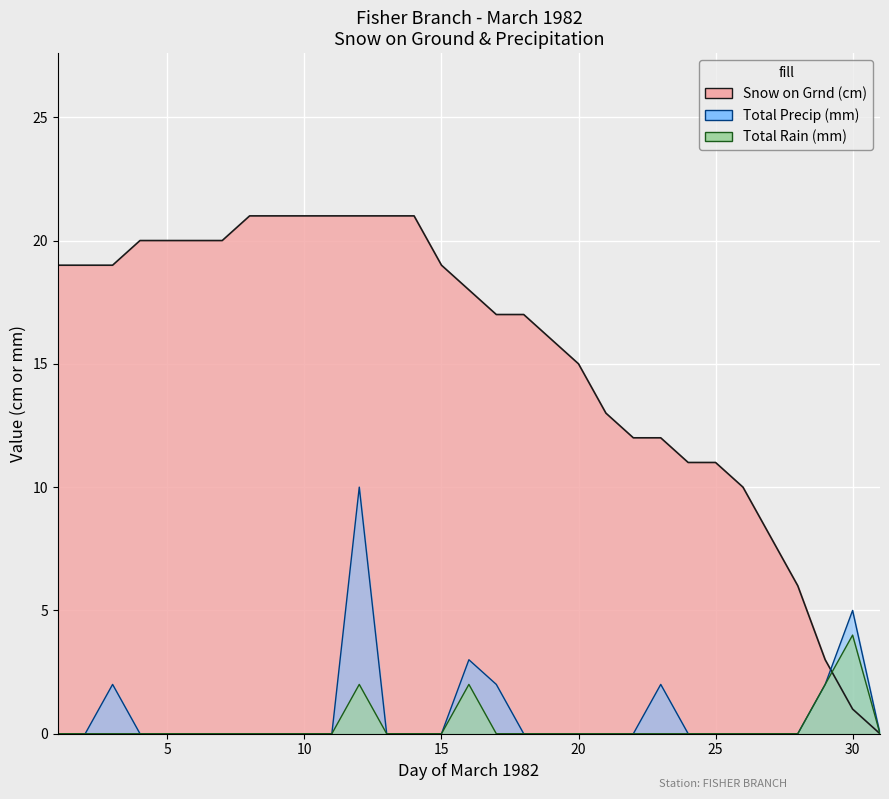

Reading left to right, extract all data points from this chart.

Total Rain (mm): 0	0	0	0	0	0	0	0	0	0	0	2	0	0	0	2	0	0	0	0	0	0	0	0	0	0	0	0	2	4	0
Total Precip (mm): 0	0	2	0	0	0	0	0	0	0	0	10	0	0	0	3	2	0	0	0	0	0	2	0	0	0	0	0	2	5	0
Snow on Grnd (cm): 19	19	19	20	20	20	20	21	21	21	21	21	21	21	19	18	17	17	16	15	13	12	12	11	11	10	8	6	3	1	0